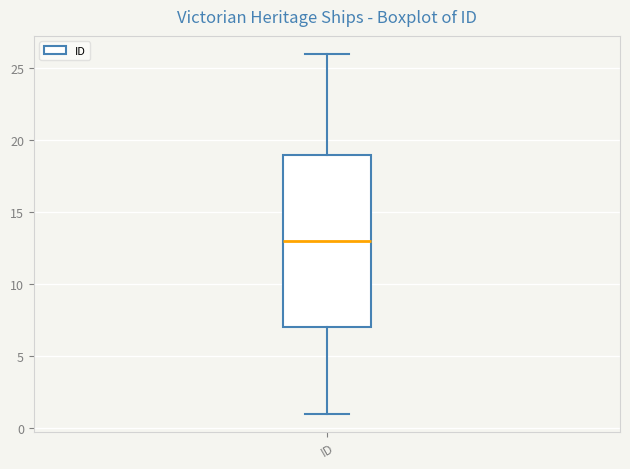

Transcribe this box plot: give where the median line is, the range the box spans, and where the two whiskers end, as read against the y-axis. The values are not printed on the chart, so give them approximately, as read against the axis.

median 13, box 7 to 19, whiskers 1 to 26